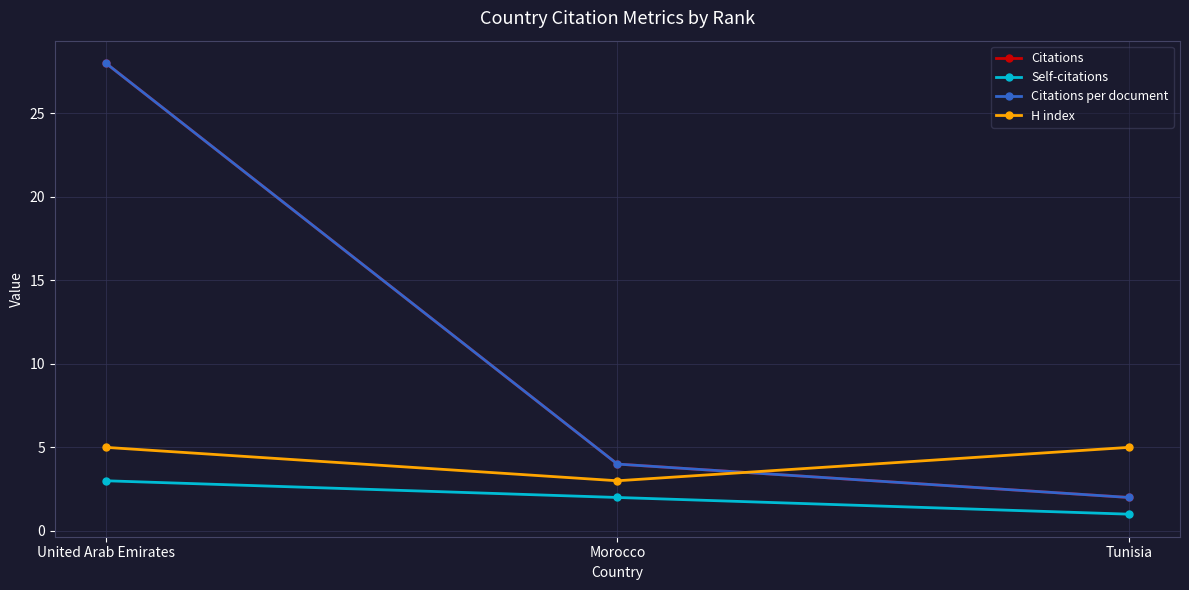

What is the difference between the highest and lowest values at Tunisia?

4